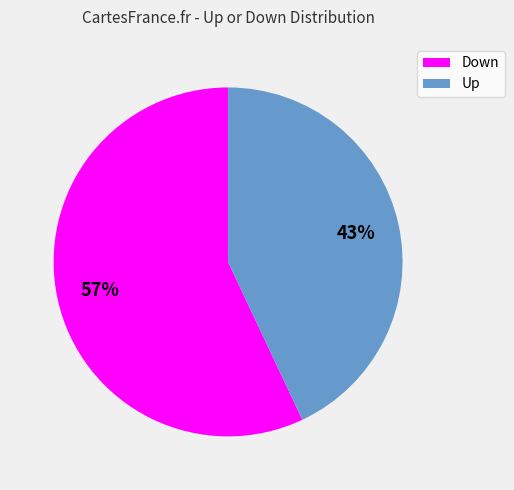

Is the sum of Up and Down greater than half?

Yes